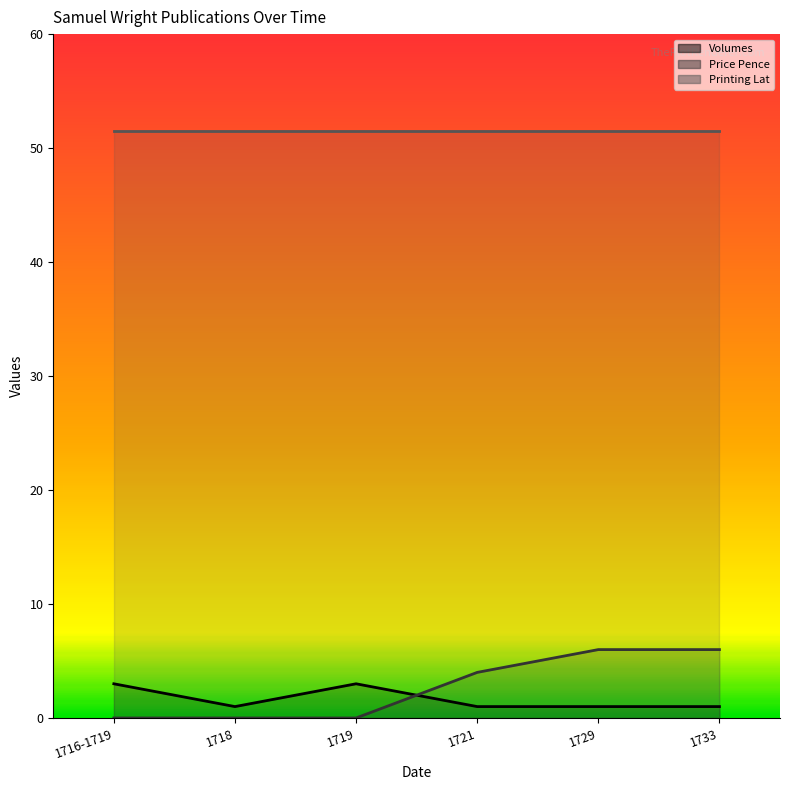

The Price Pence series shows 3 at 1719. True or false?

False